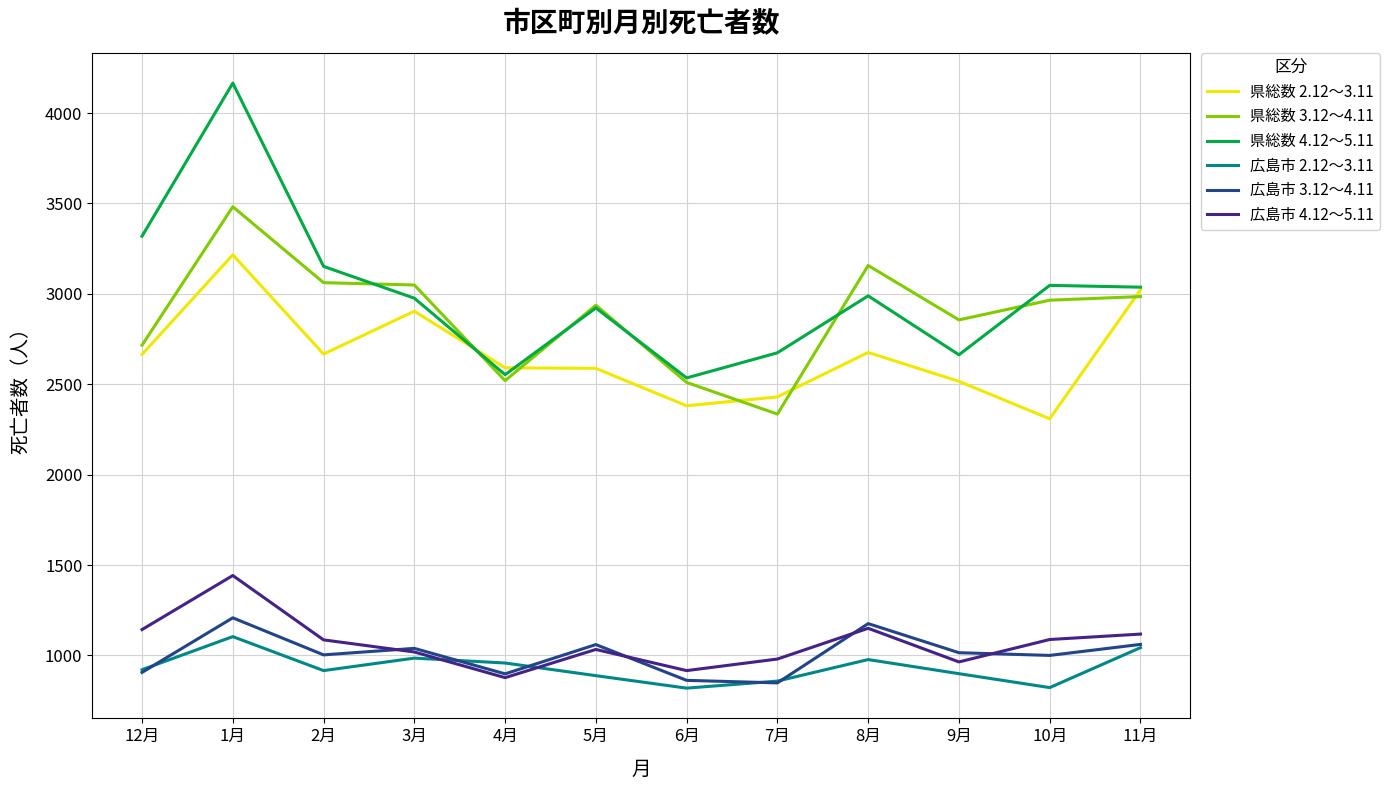

What is the spread (max minus min) of values at 8月?

2180